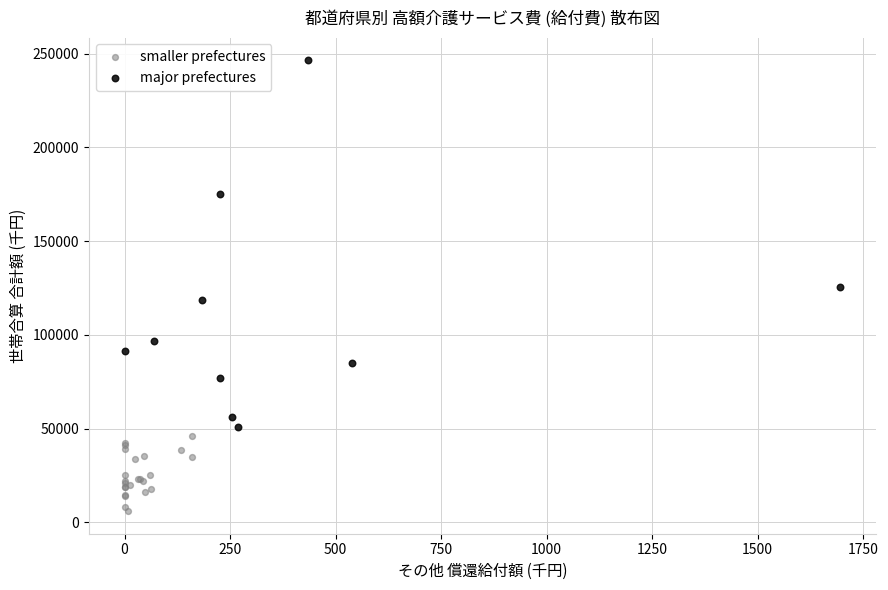

Which series has the widest spread of Y values?

major prefectures